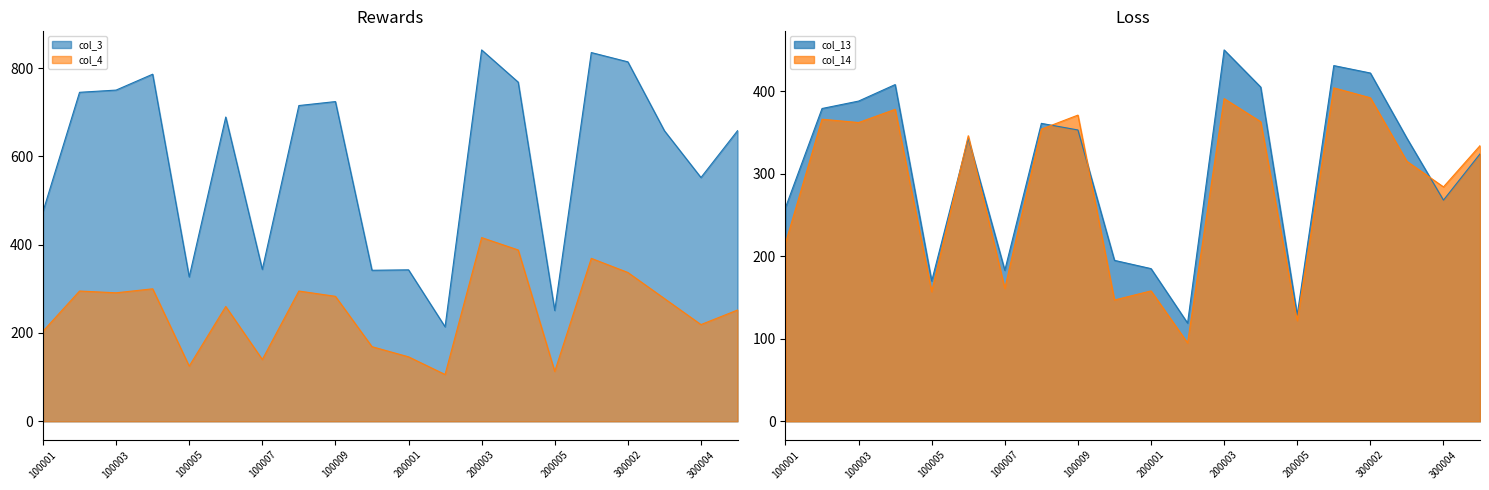

Which category has the highest value across all series?

200003